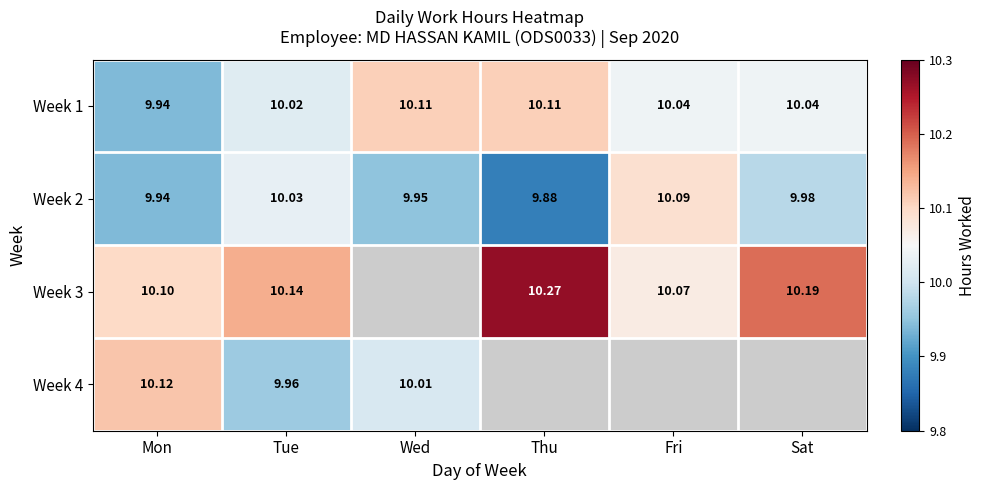

At which category does the chart reach its peak across all series?

Thu